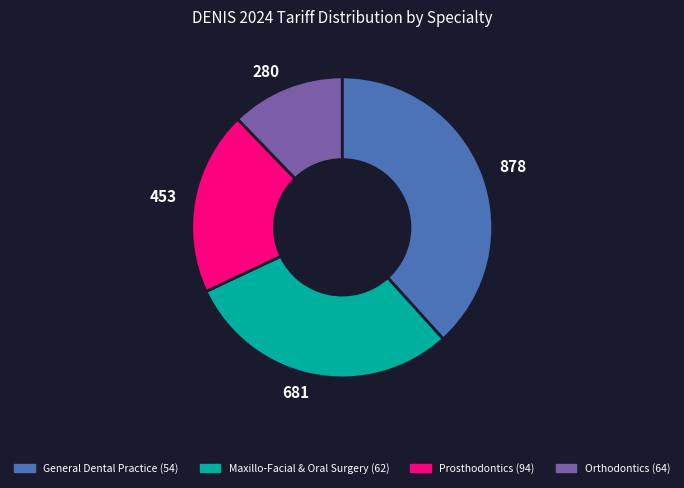

The General Dental Practice (54) slice represents 31% of the pie. True or false?

False